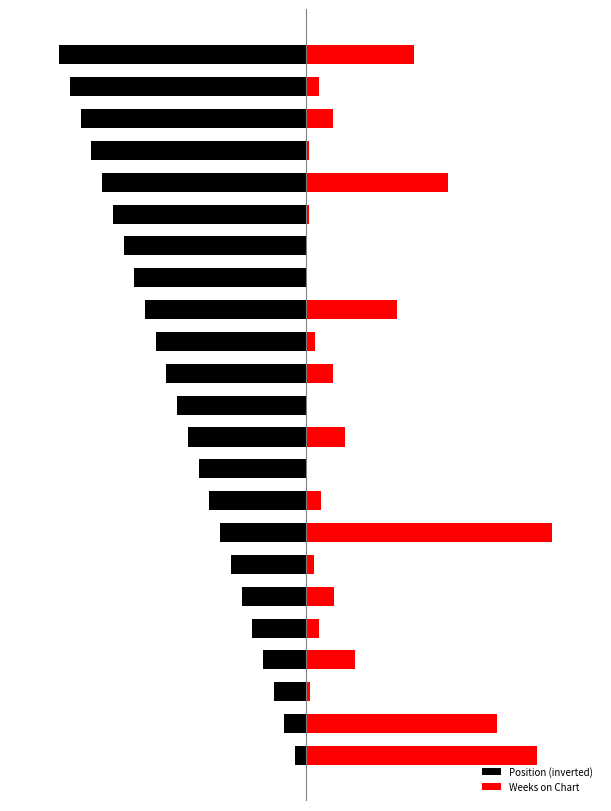

How many groups of bars are there?

23